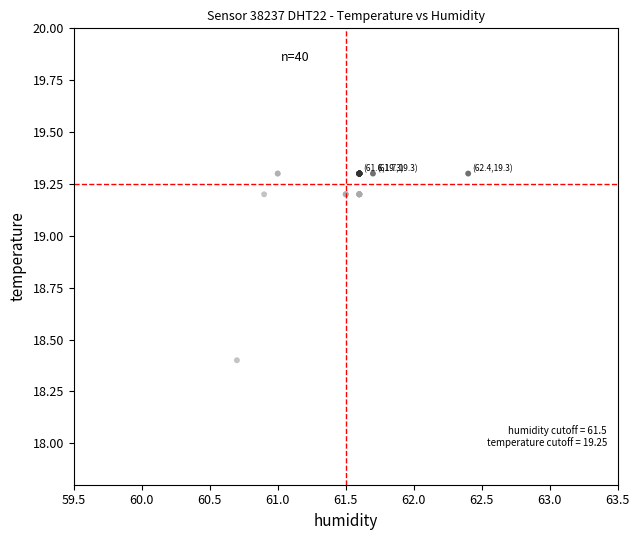

What Y value in the scatter plot is closest to 18?

18.4